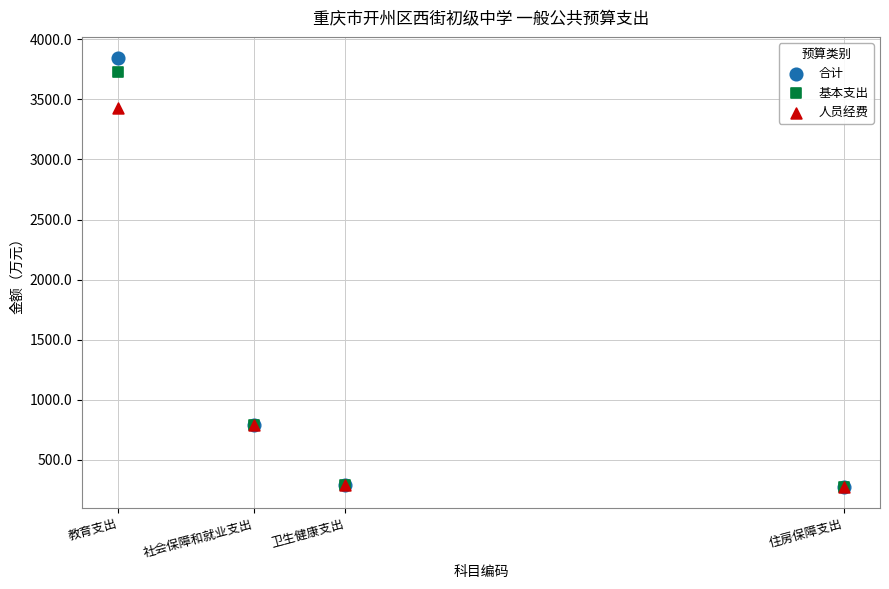

What are all the series names shown in the legend?

合计, 基本支出, 人员经费